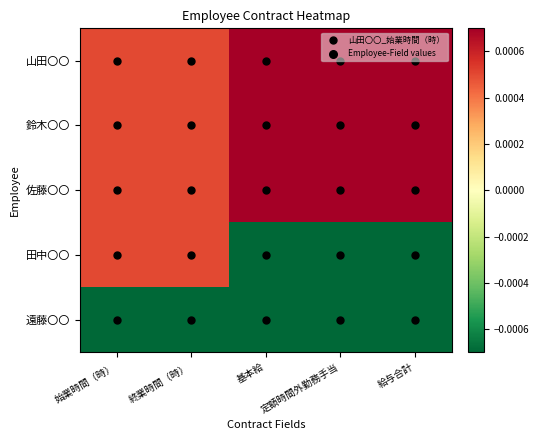

How many data points does each series have?

5